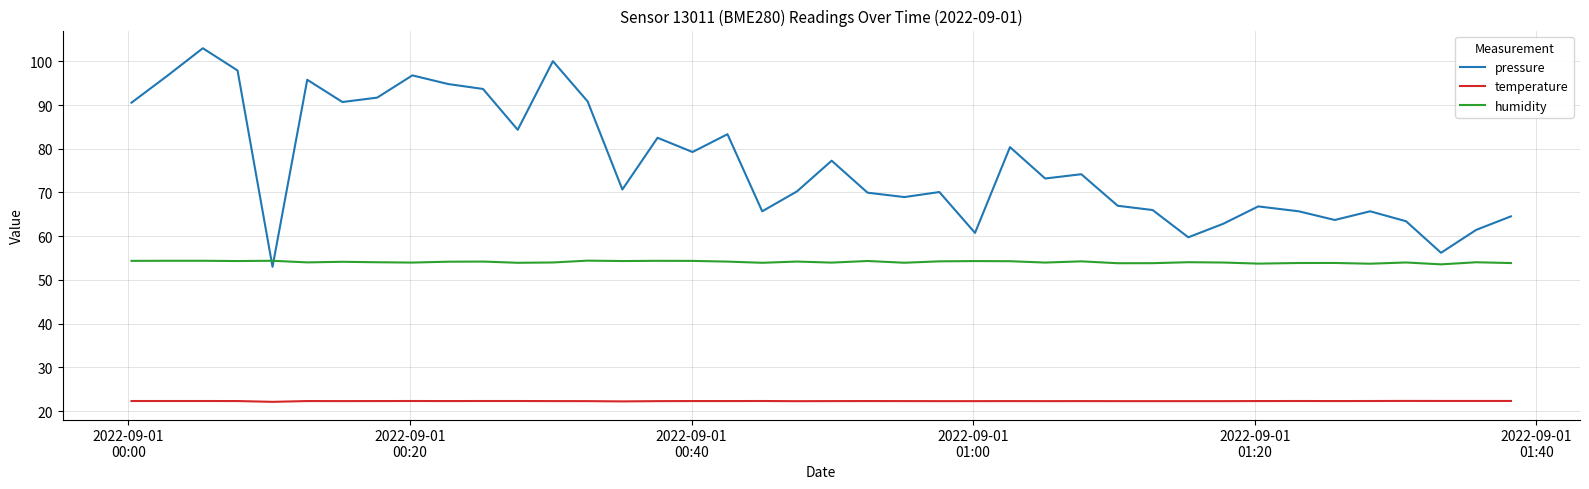

Which series has the largest range (max minus min)?

pressure